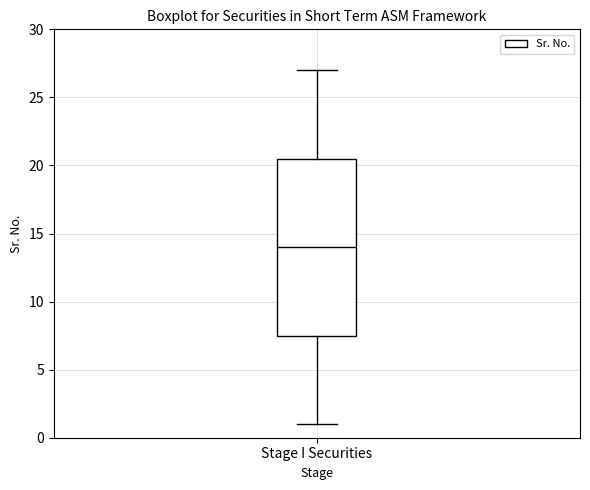

Transcribe this box plot: give where the median line is, the range the box spans, and where the two whiskers end, as read against the y-axis. The values are not printed on the chart, so give them approximately, as read against the axis.

median 14.0, box 7.5 to 20.5, whiskers 1.0 to 27.0